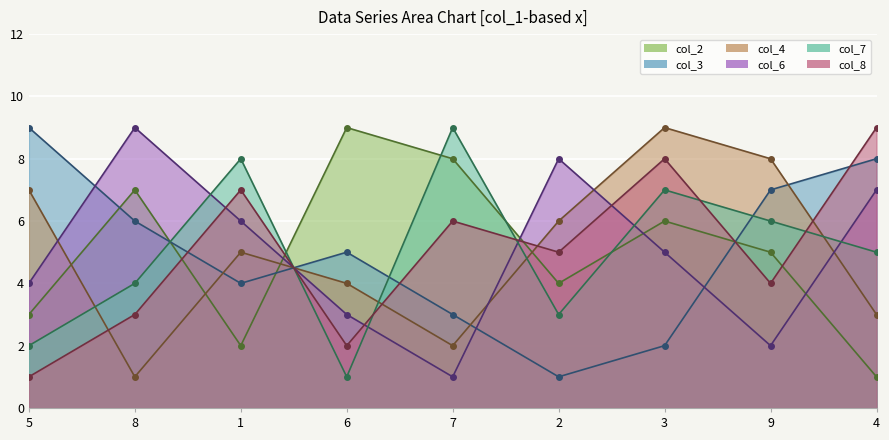

Reading left to right, list all the values displayed in this chart.

col_2: 5=3	8=7	1=2	6=9	7=8	2=4	3=6	9=5	4=1
col_3: 5=9	8=6	1=4	6=5	7=3	2=1	3=2	9=7	4=8
col_4: 5=7	8=1	1=5	6=4	7=2	2=6	3=9	9=8	4=3
col_6: 5=4	8=9	1=6	6=3	7=1	2=8	3=5	9=2	4=7
col_7: 5=2	8=4	1=8	6=1	7=9	2=3	3=7	9=6	4=5
col_8: 5=1	8=3	1=7	6=2	7=6	2=5	3=8	9=4	4=9